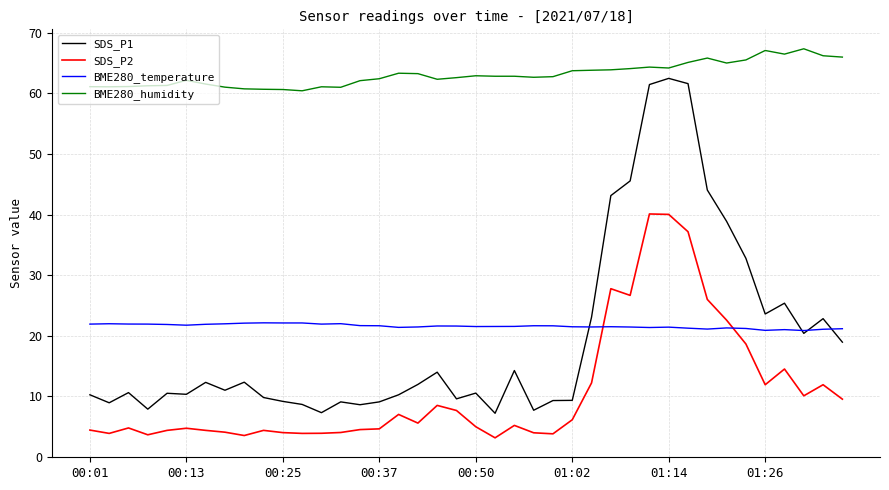

List the series in order of their peak value, highest first.

BME280_humidity, SDS_P1, SDS_P2, BME280_temperature